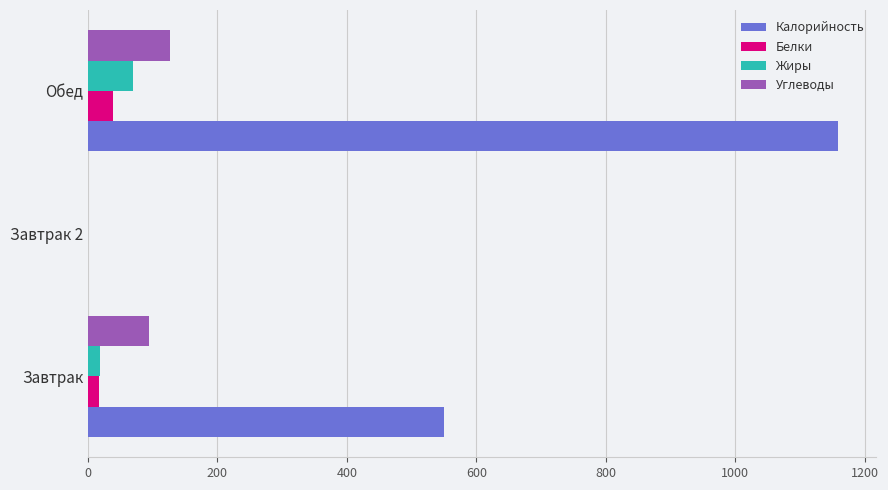

What are all the series names shown in the legend?

Калорийность, Белки, Жиры, Углеводы